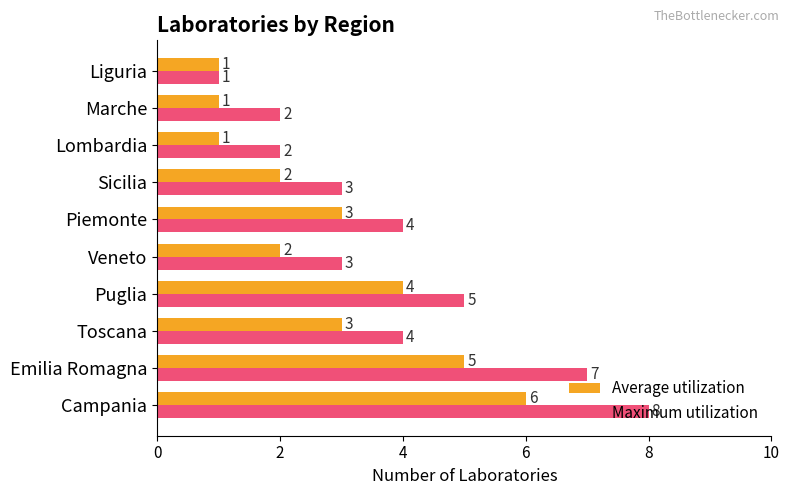

Count the Average utilization values in the range 1 to 4.

8